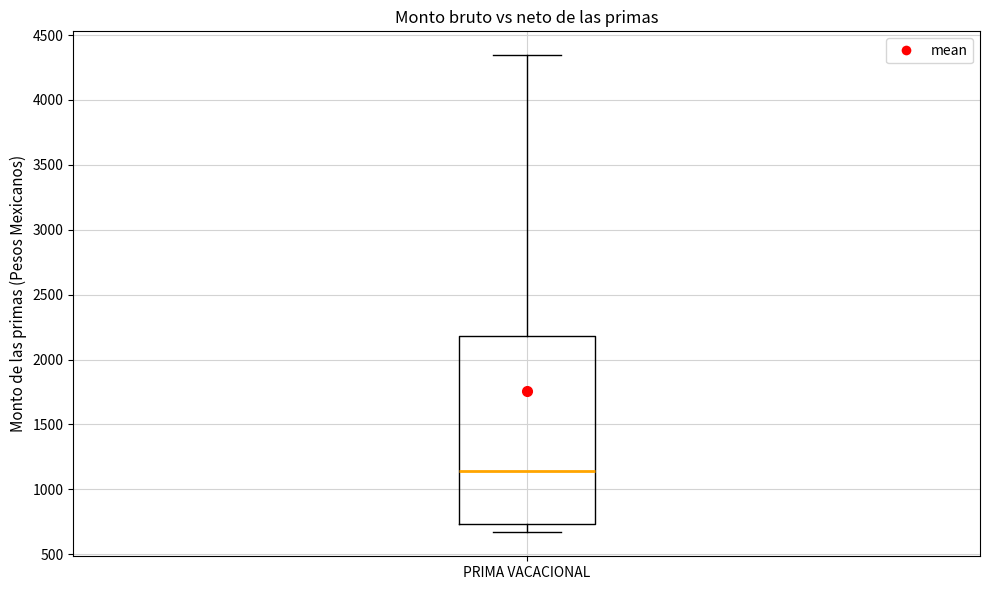

Transcribe this box plot: give where the median line is, the range the box spans, and where the two whiskers end, as read against the y-axis. The values are not printed on the chart, so give them approximately, as read against the axis.

median 1150, box 750 to 2200, whiskers 650 to 4350